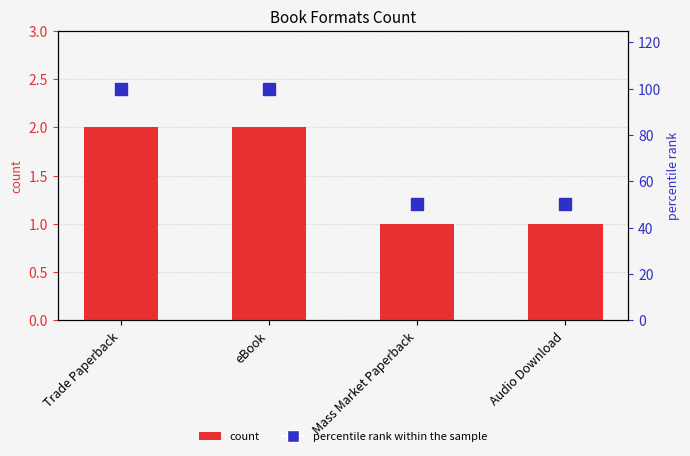

The value of percentile rank within the sample at Trade Paperback is 141. True or false?

False